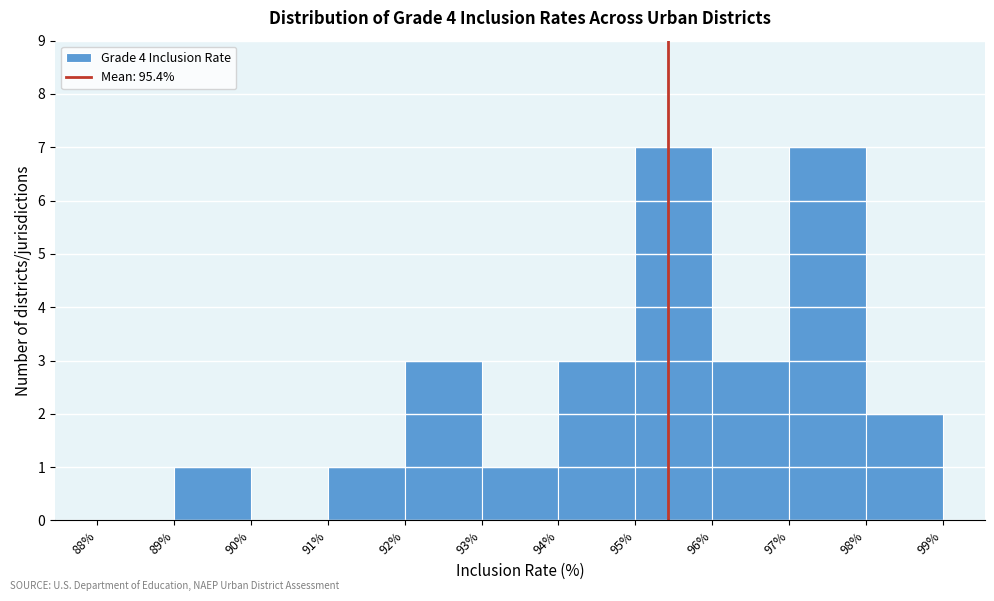

Reading left to right, transcribe this chart: for each bar, give the range it covers on the x-axis and its height. The values are not printed on the chart, so give them approximately, as read against the axis.

88% to 89%: 0
89% to 90%: 1
90% to 91%: 0
91% to 92%: 1
92% to 93%: 3
93% to 94%: 1
94% to 95%: 3
95% to 96%: 7
96% to 97%: 3
97% to 98%: 7
98% to 99%: 2